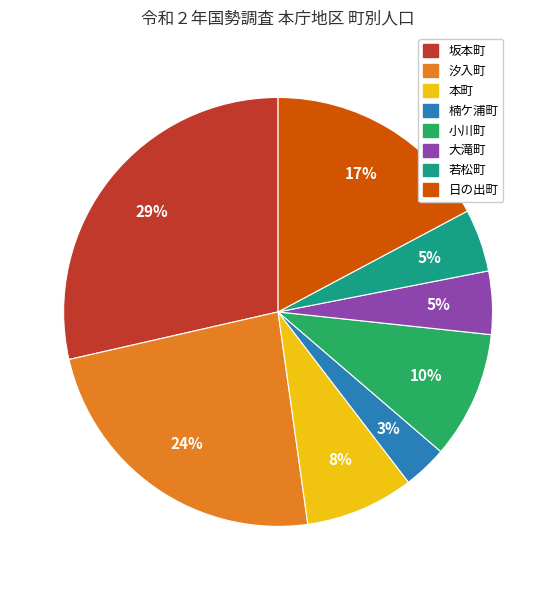

The 坂本町 slice represents 35% of the pie. True or false?

False